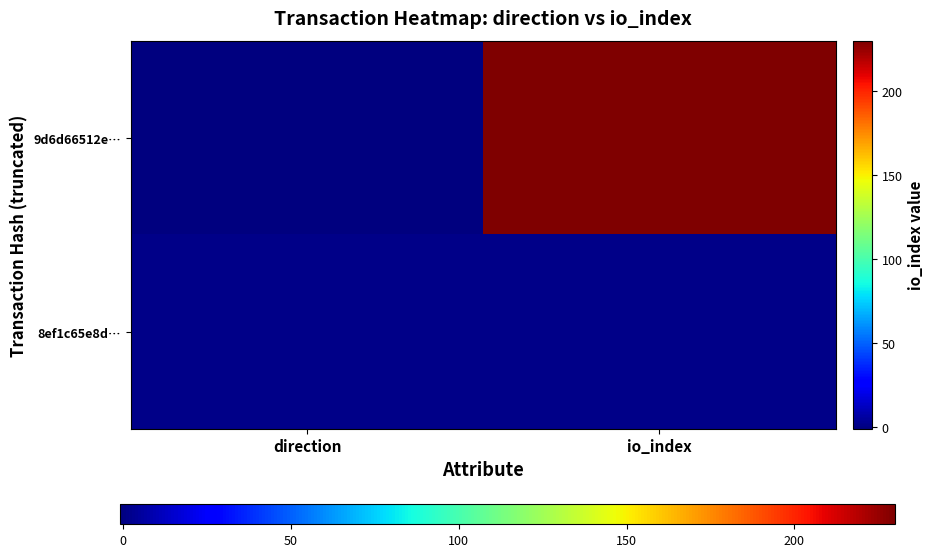

Reading right to left, list all the values displayed in this chart.

9d6d66512e…: io_index=230	direction=-1
8ef1c65e8d…: io_index=1	direction=1